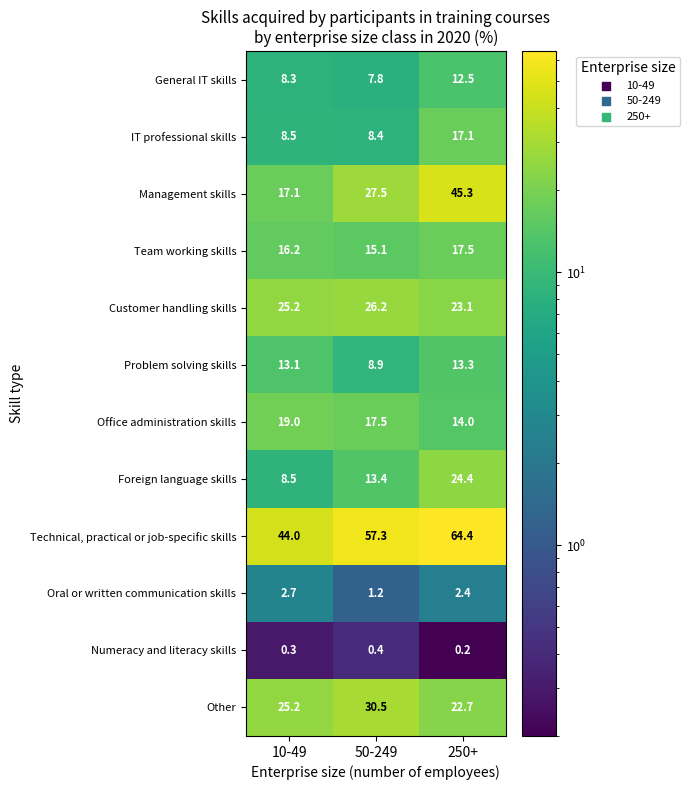

Which label corresponds to the largest value in the chart?

250+